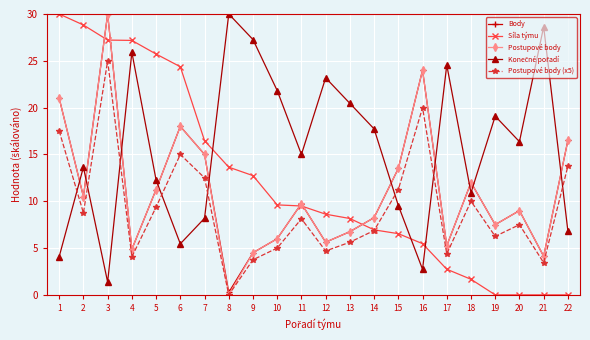

What is the average value of the Body series?

11.1